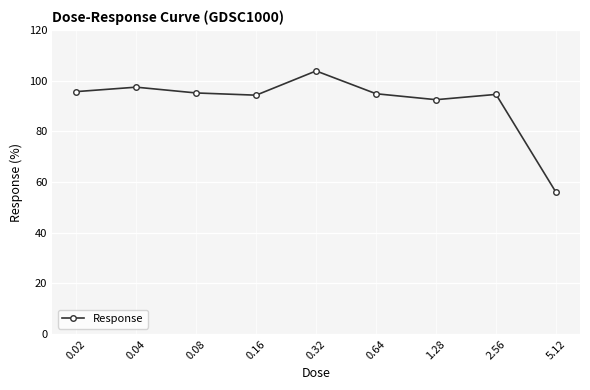

What is the smallest value displayed?

55.9